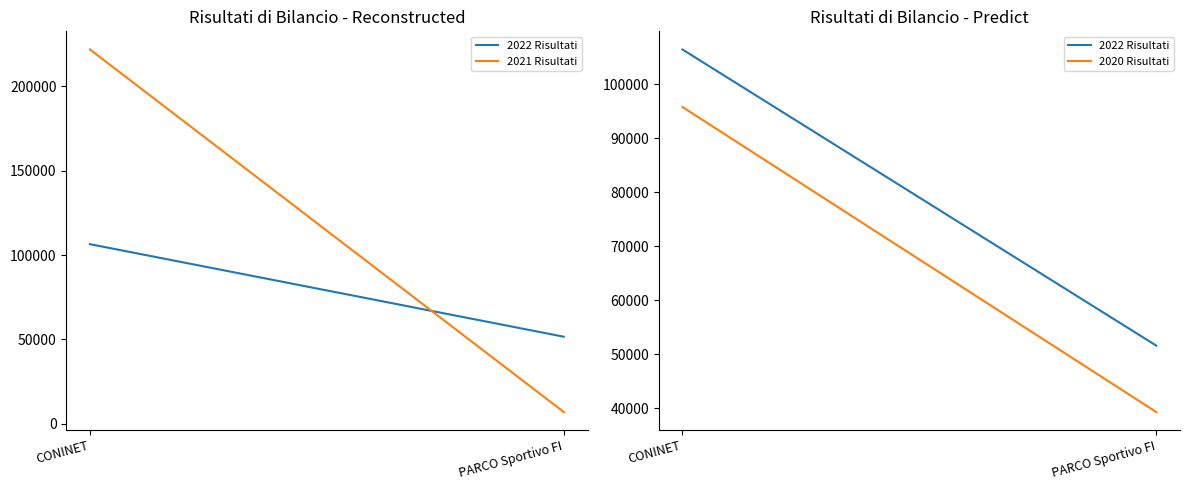

What is the spread (max minus min) of values at PARCO Sportivo FI?

44663.4